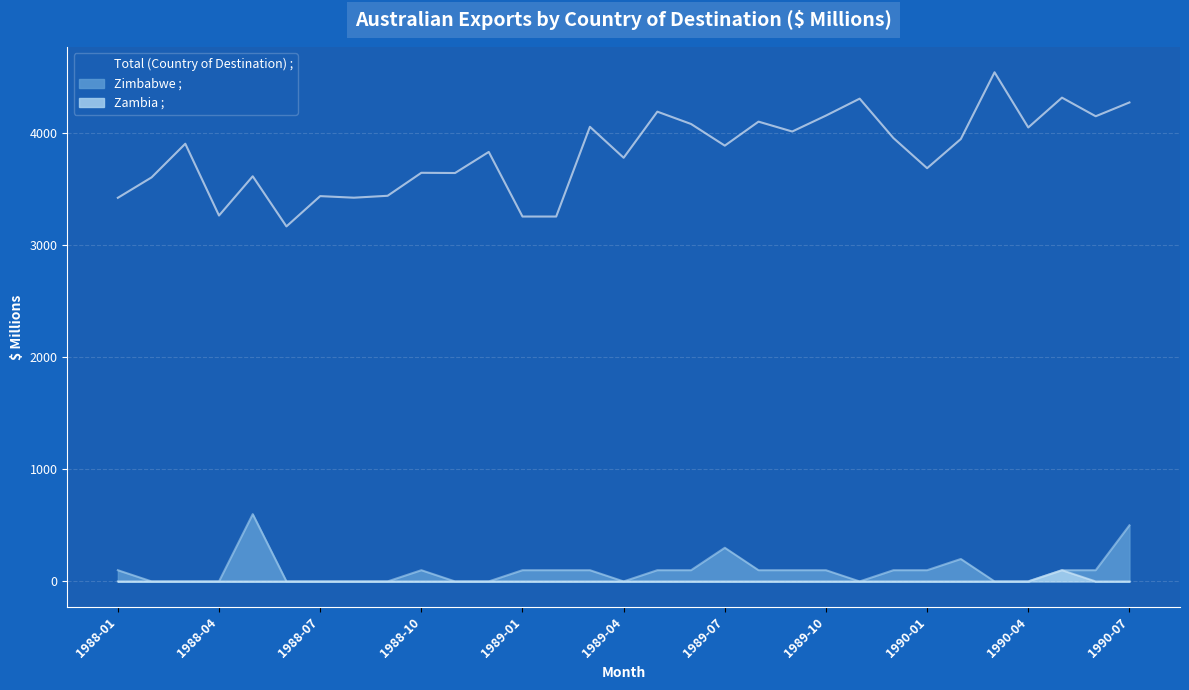

True or false: Zimbabwe ; and Zambia ; cross at least once.

False